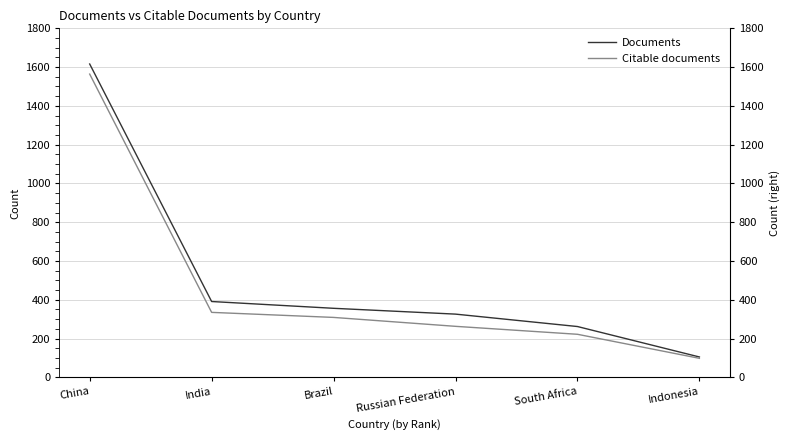

Does the chart display data point markers on the line(s)?

No